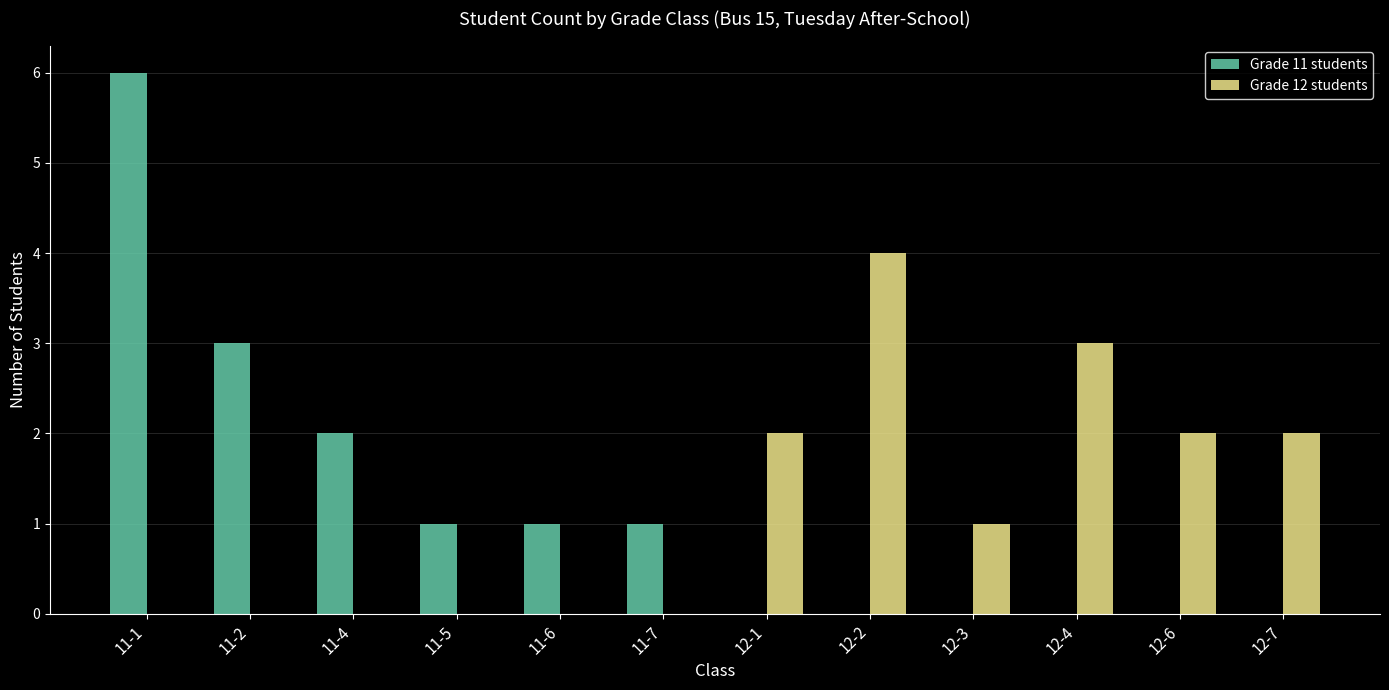

Reading left to right, extract all data points from this chart.

Grade 11 students: 11-1=6	11-2=3	11-4=2	11-5=1	11-6=1	11-7=1	12-1=0	12-2=0	12-3=0	12-4=0	12-6=0	12-7=0
Grade 12 students: 11-1=0	11-2=0	11-4=0	11-5=0	11-6=0	11-7=0	12-1=2	12-2=4	12-3=1	12-4=3	12-6=2	12-7=2